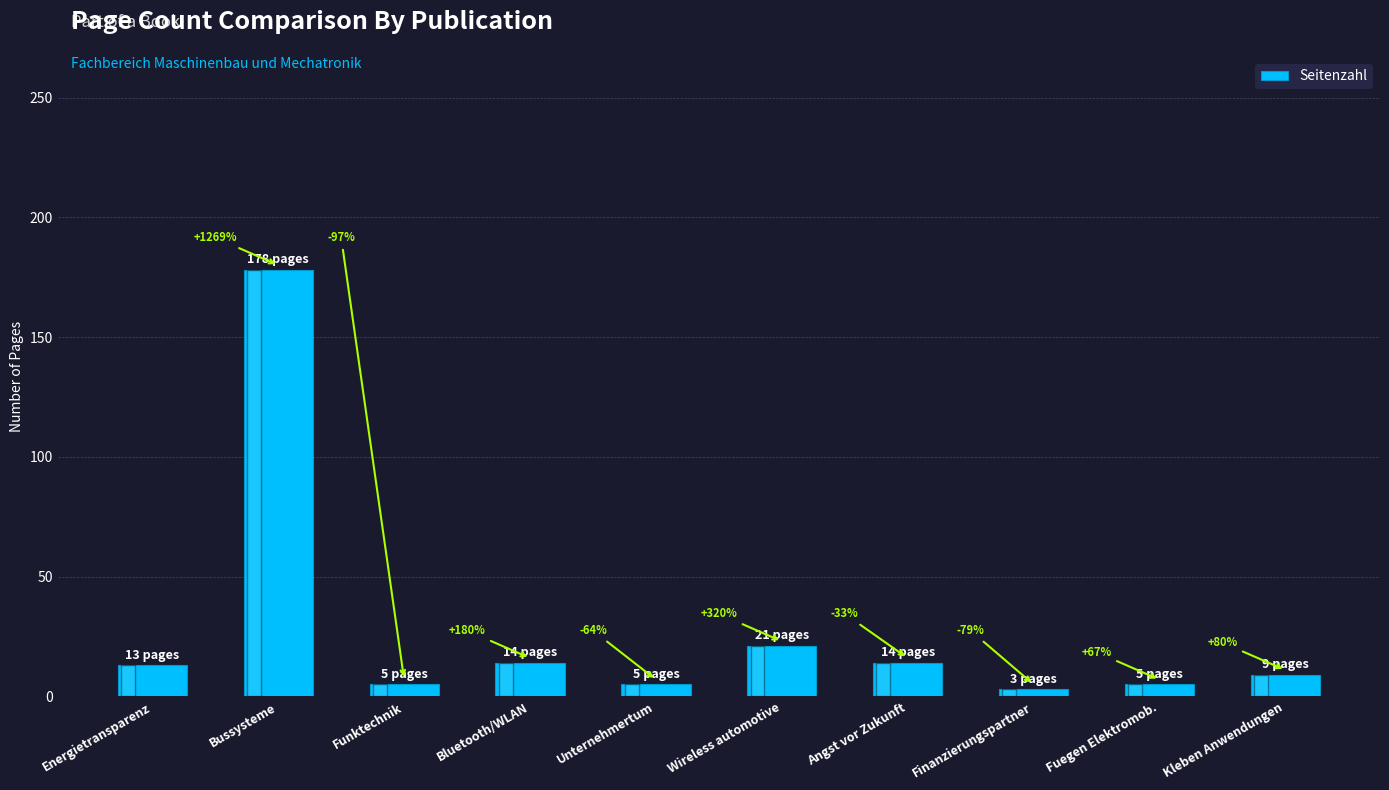

How many bars are there in total?

10